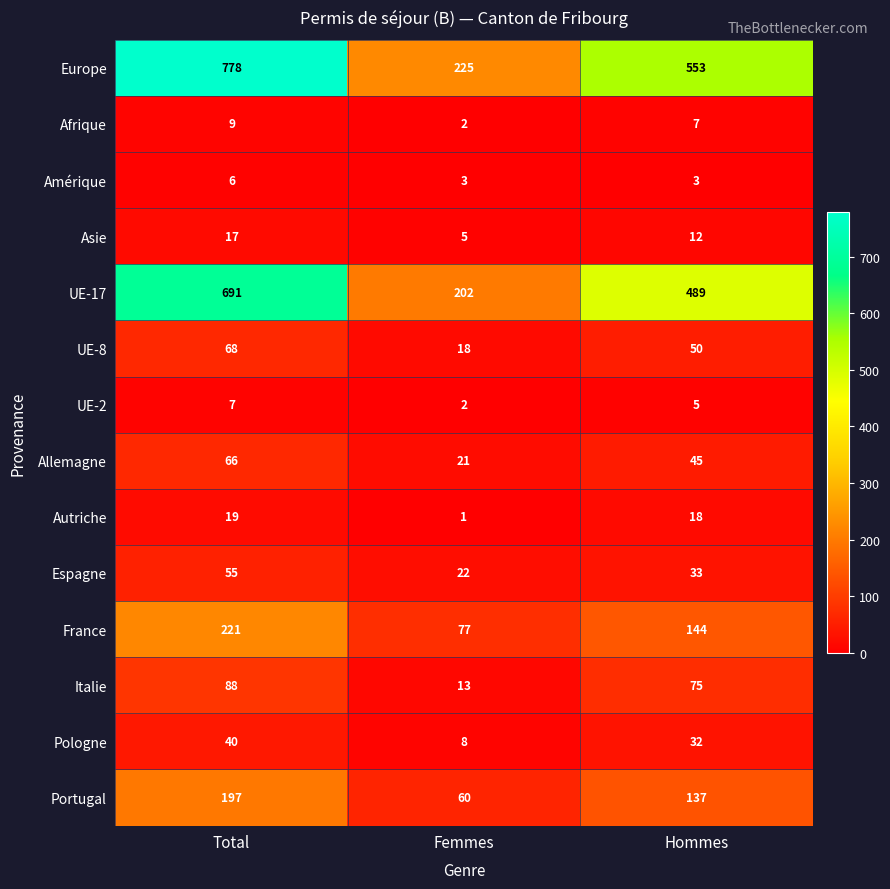

Which series changed the most between Femmes and Hommes?

Europe